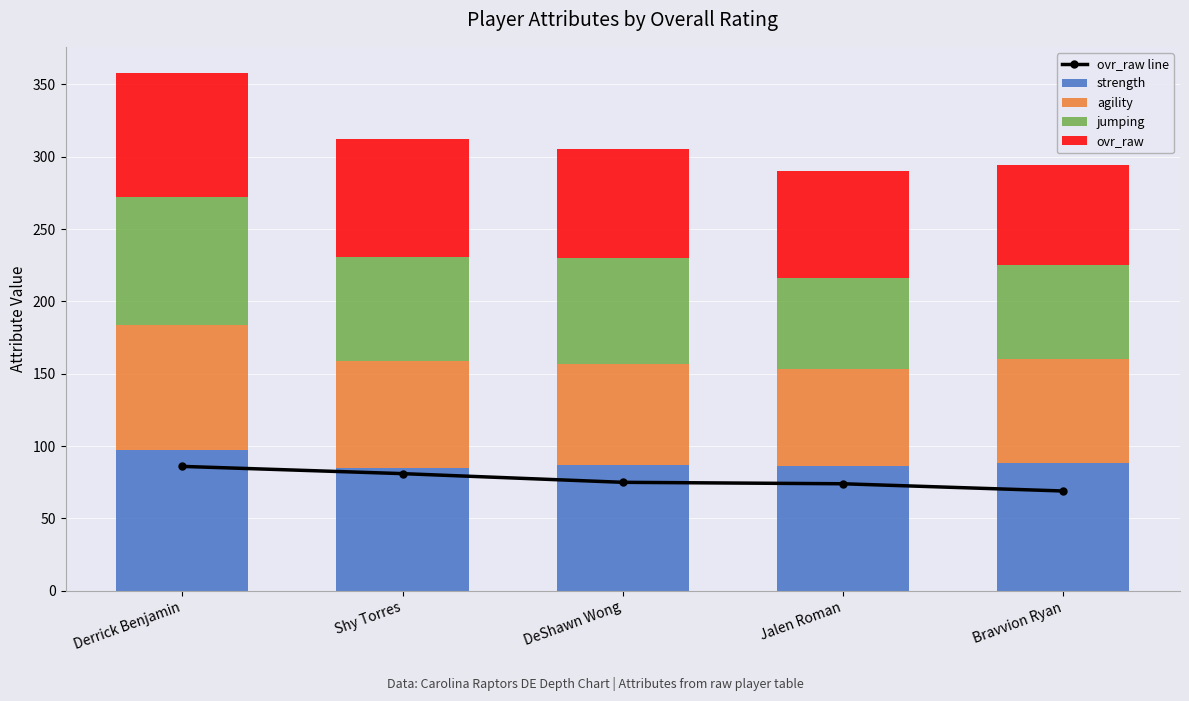

What is the value of the agility bar at the 5th from the left?

72